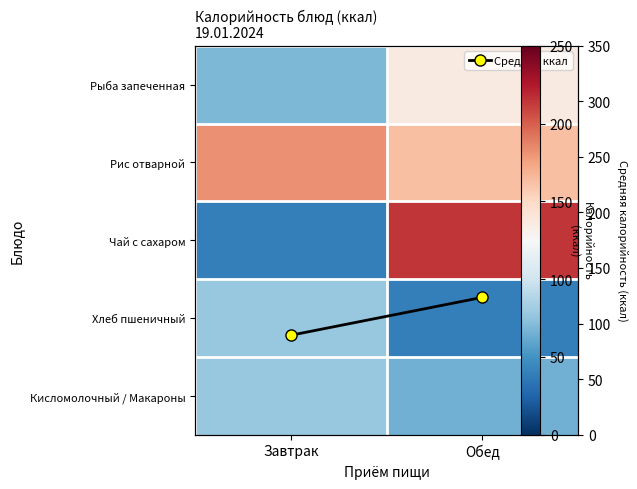

Rank the categories by Рыба запеченная value from highest to lowest.

Обед, Завтрак